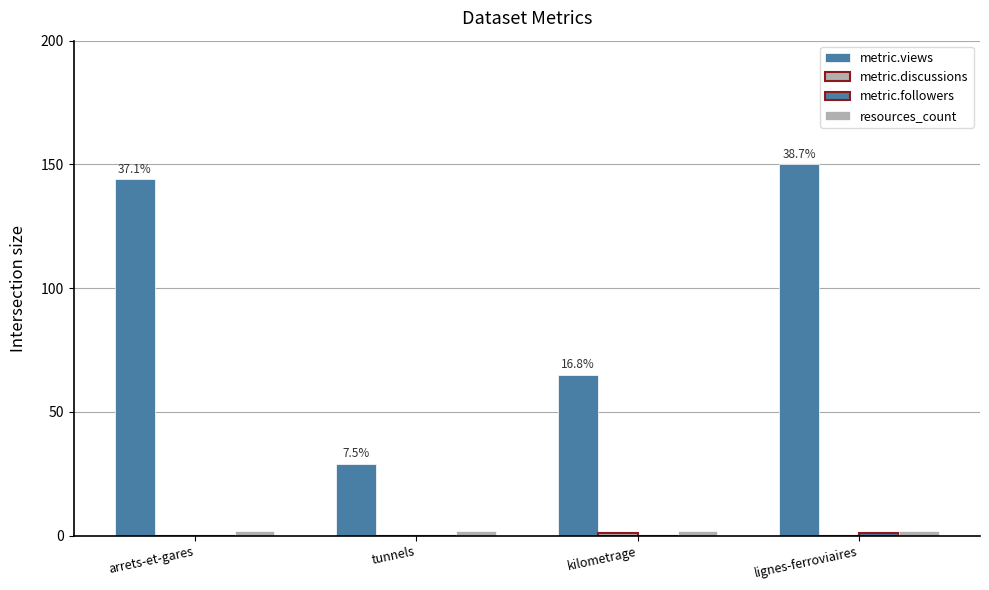

The metric.views series shows 150 at lignes-ferroviaires. True or false?

True